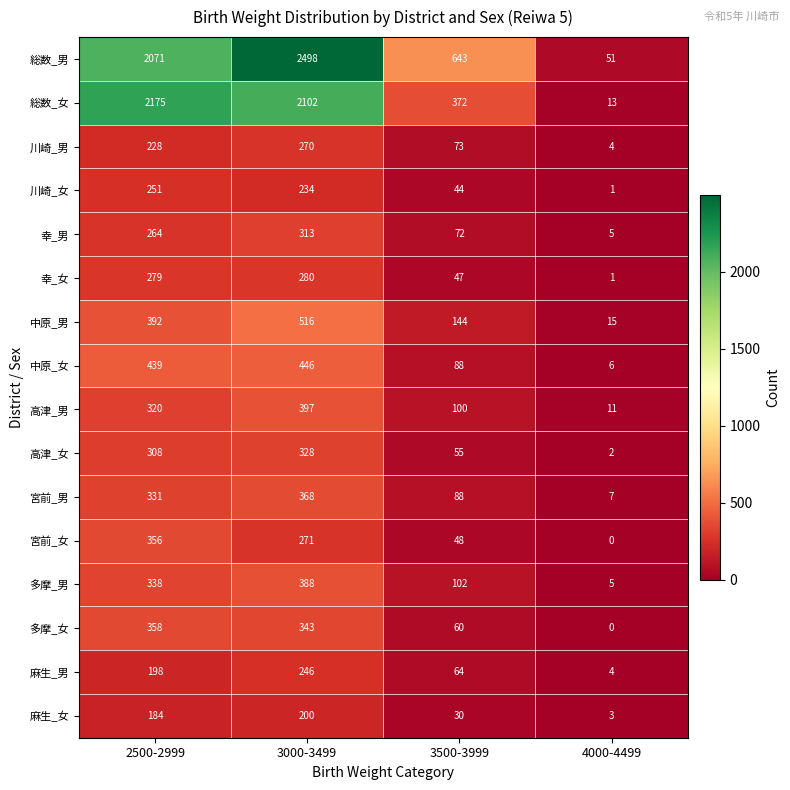

What is the spread (max minus min) of values at 4000-4499?

51